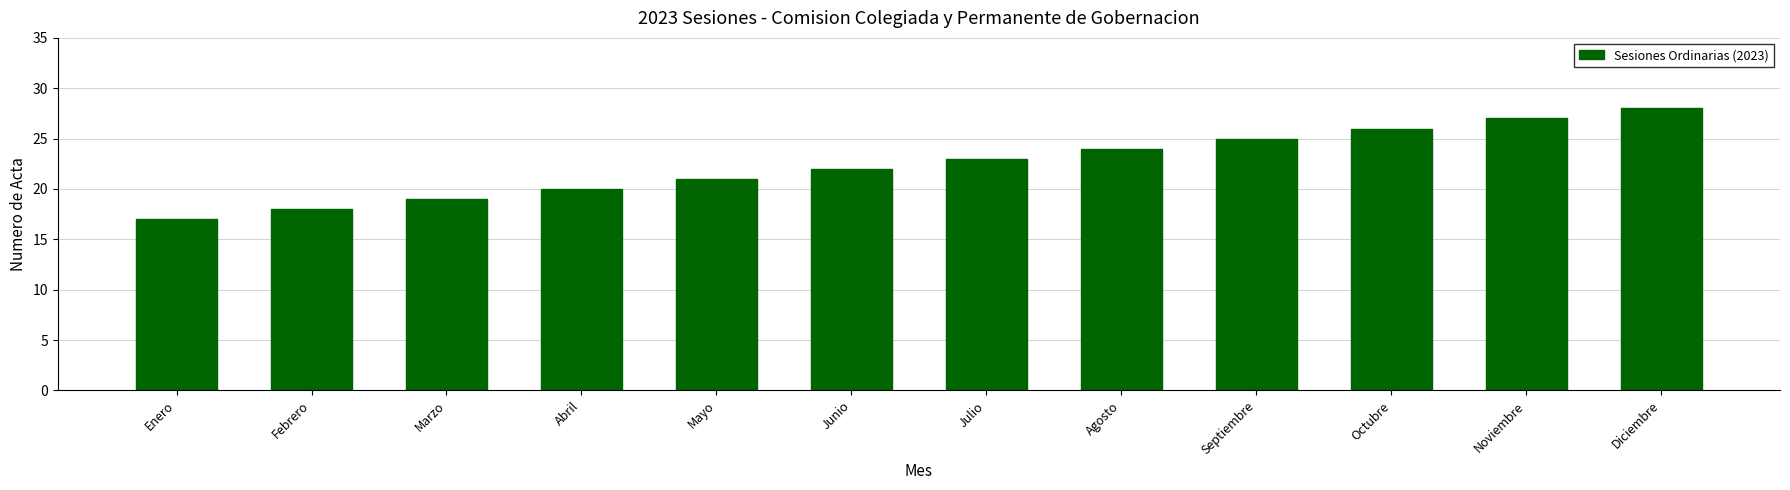

Approximately how many times larger is the value at Junio compared to Mayo?

1.0